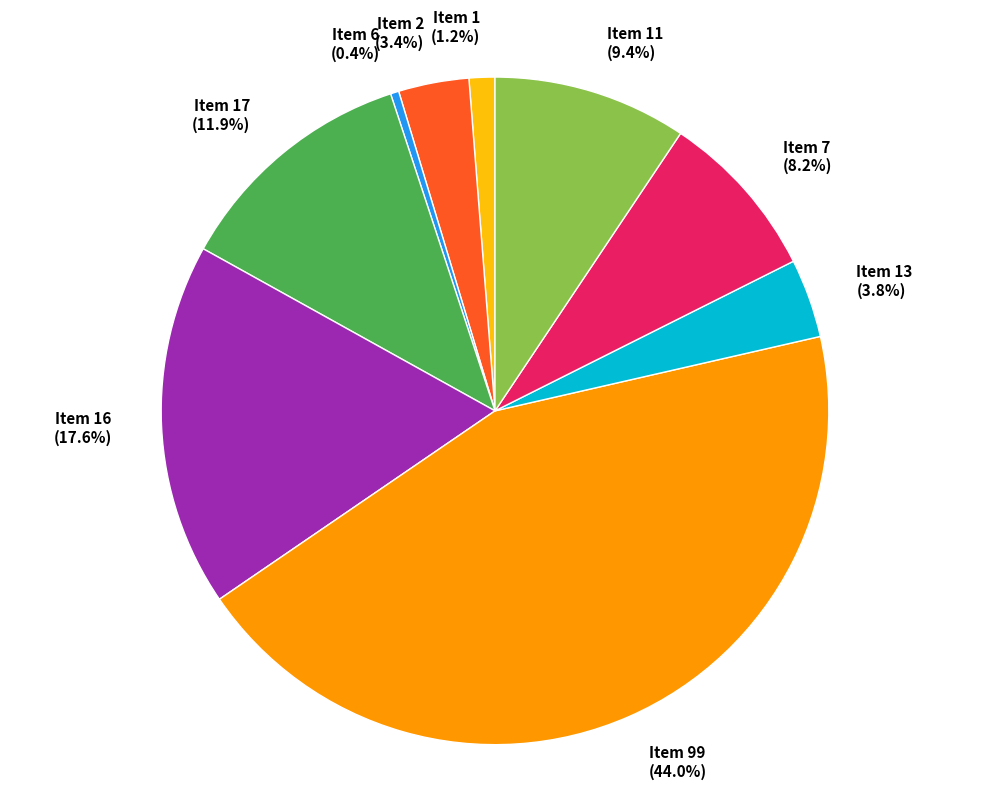

Is it true that Item 16 is 6% of the pie?

False